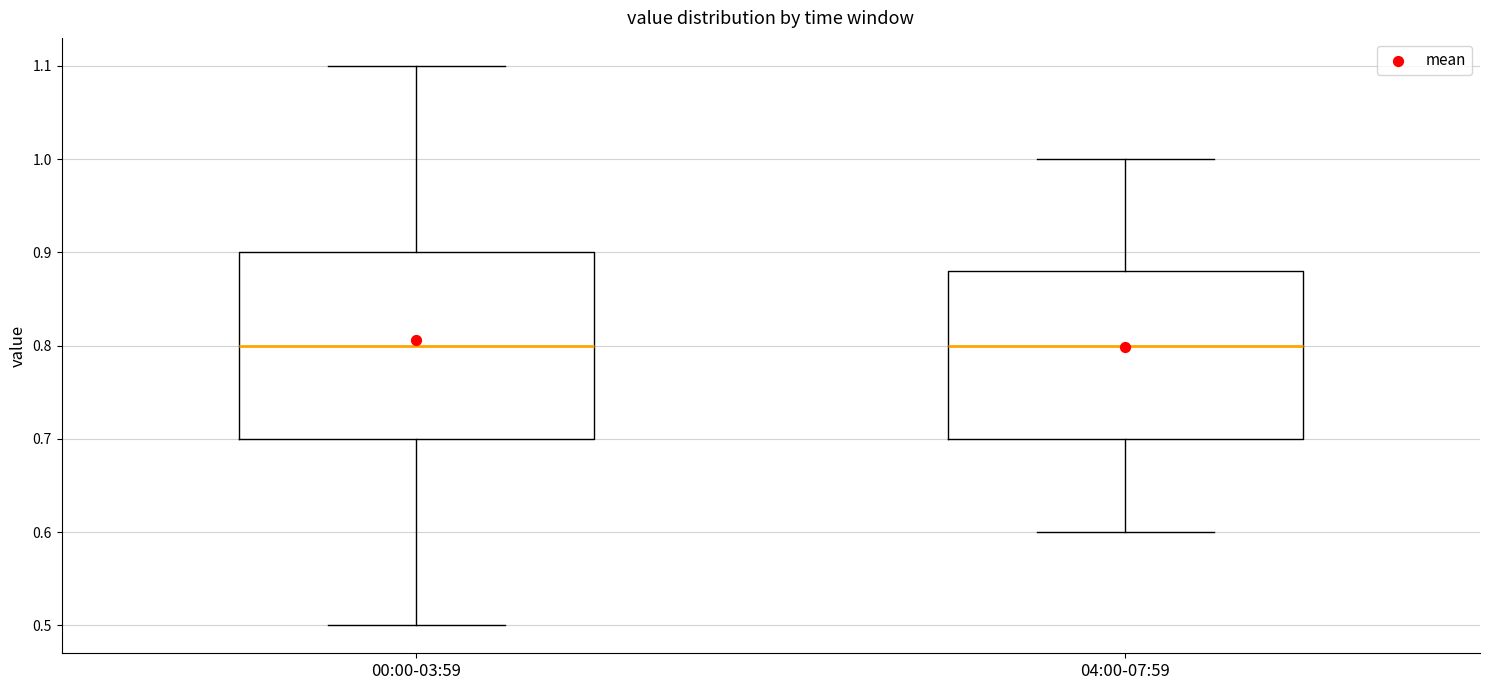

Where is the upper edge of the box for 00:00-03:59 on the y-axis? The values are not printed on the chart, so give them approximately, as read against the axis.

0.90